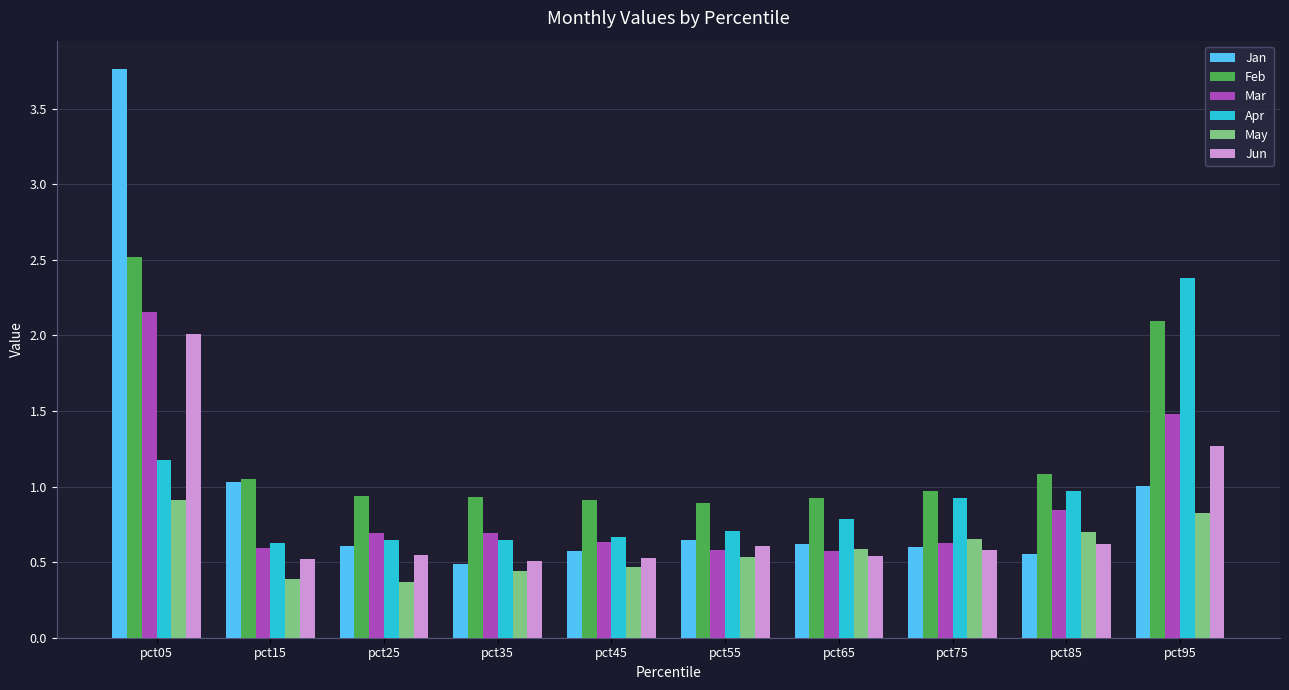

Which series has the largest range (max minus min)?

Jan